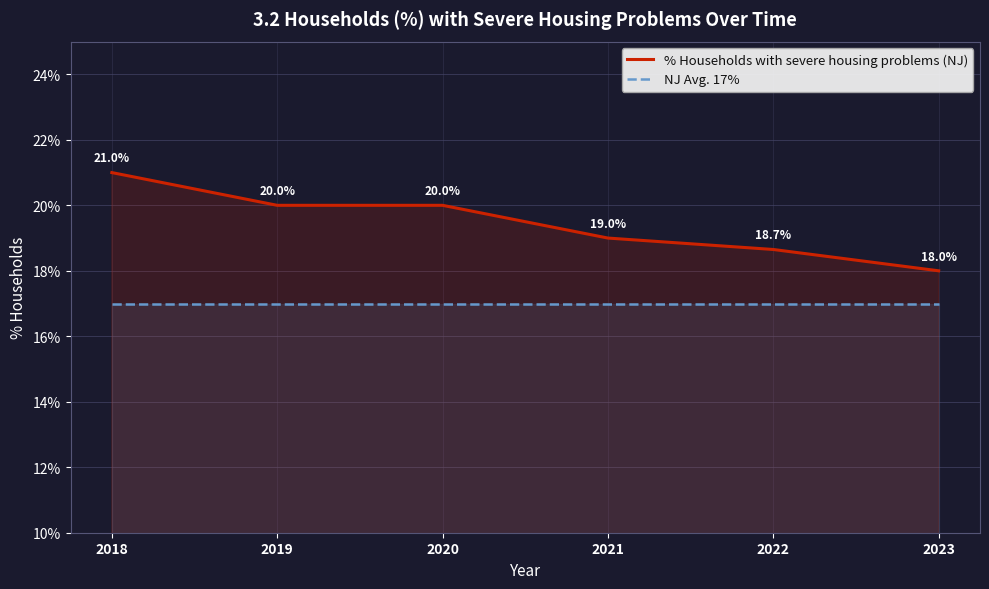

Rank the series at 2018 from lowest to highest value.

NJ Avg. 17%, % Households with severe housing problems (NJ)